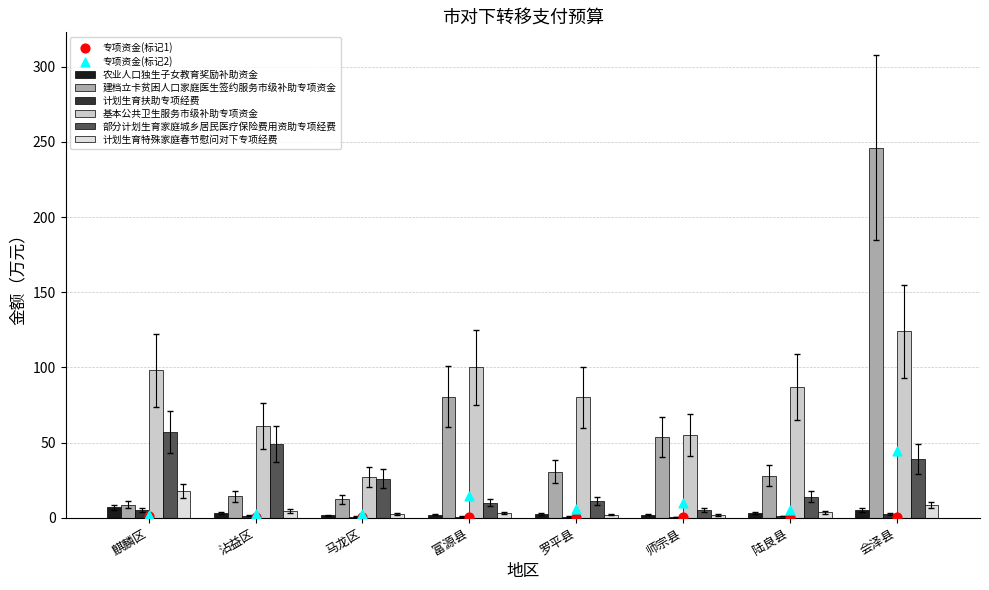

Is the value of 部分计划生育家庭城乡居民医疗保险费用资助专项经费 at 马龙区 greater than the value of 建档立卡贫困人口家庭医生签约服务市级补助专项资金 at 沾益区?

Yes